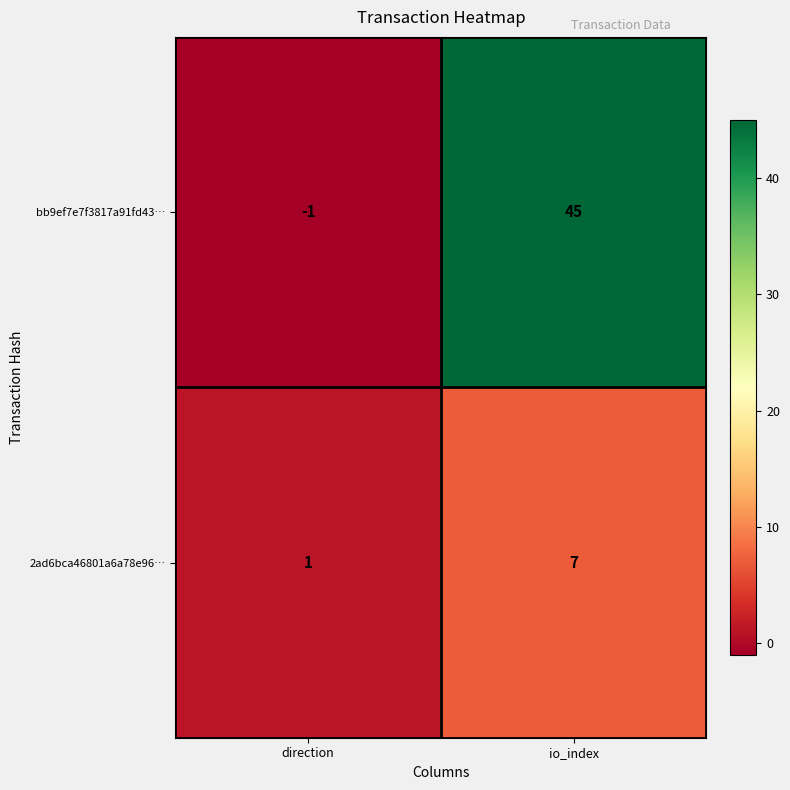

At which label is bb9ef7e7f3817a91fd43… closest to 22?

direction